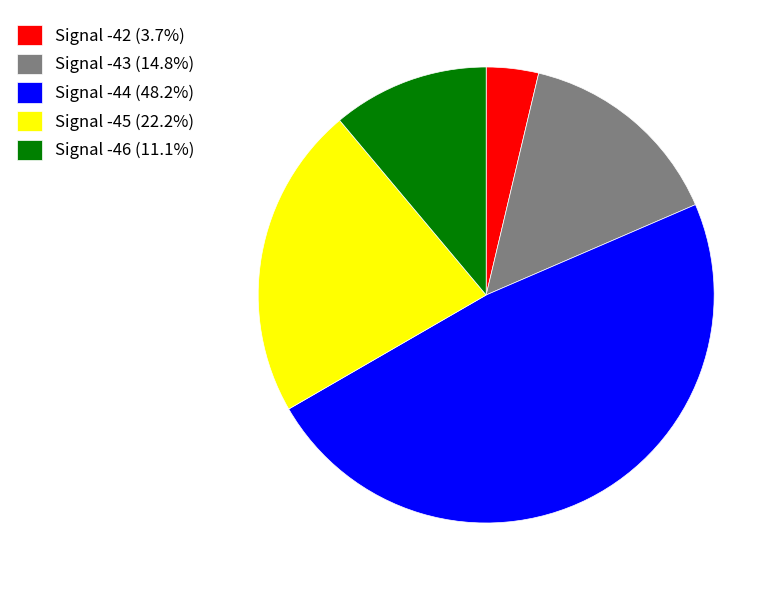

Do Signal -46 (11.1%) and Signal -45 (22.2%) together represent more than half of the pie?

No